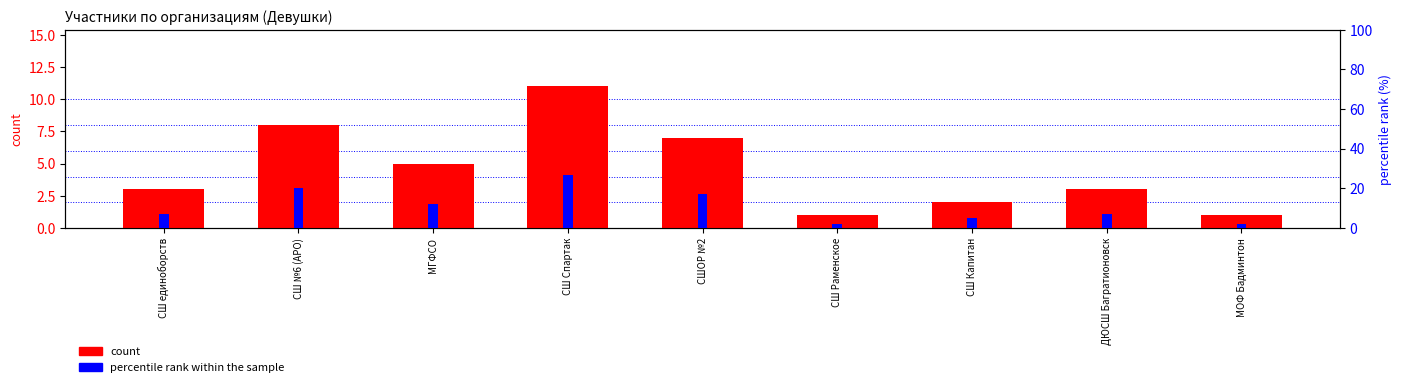

What is the total value across all series at СШ Капитан?

7